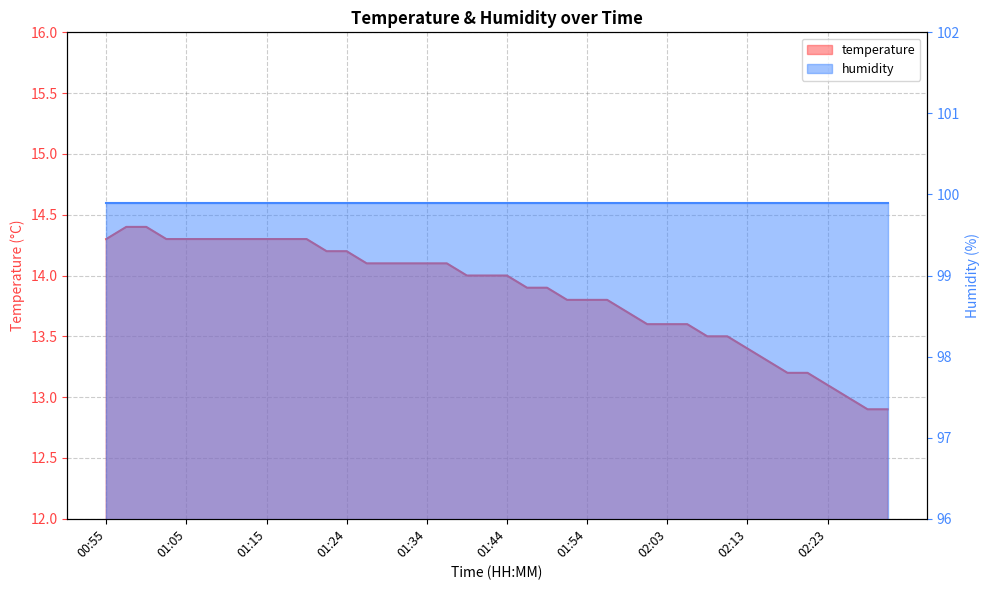

Between 01:34 and 01:44, which is larger?

01:34